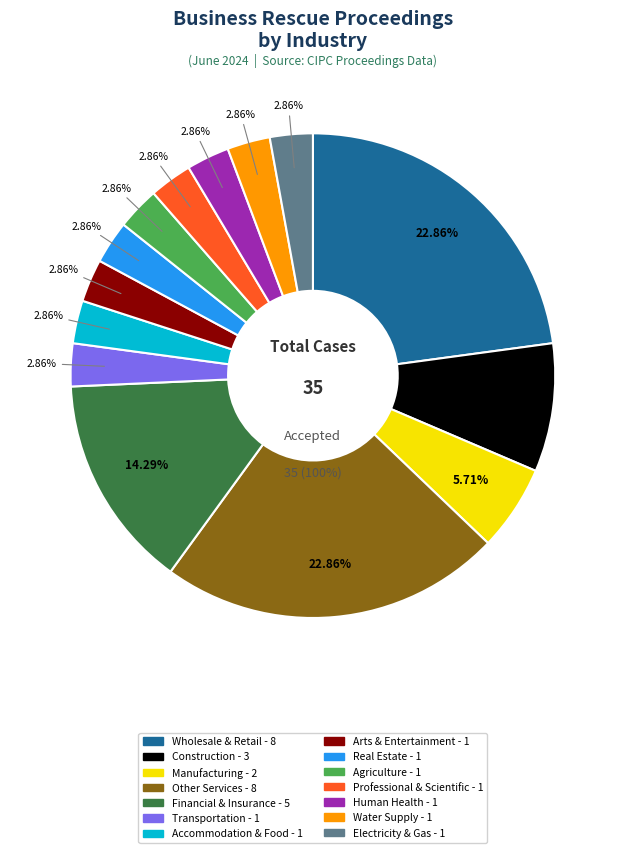

True or false: Construction accounts for 1% of the total.

False